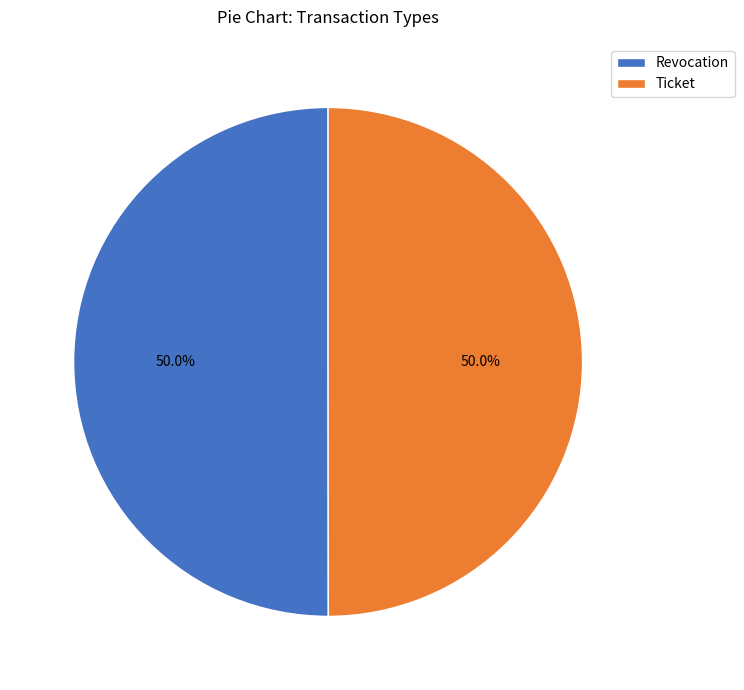

What is the ratio of the value at Ticket to the value at Revocation?

1.0